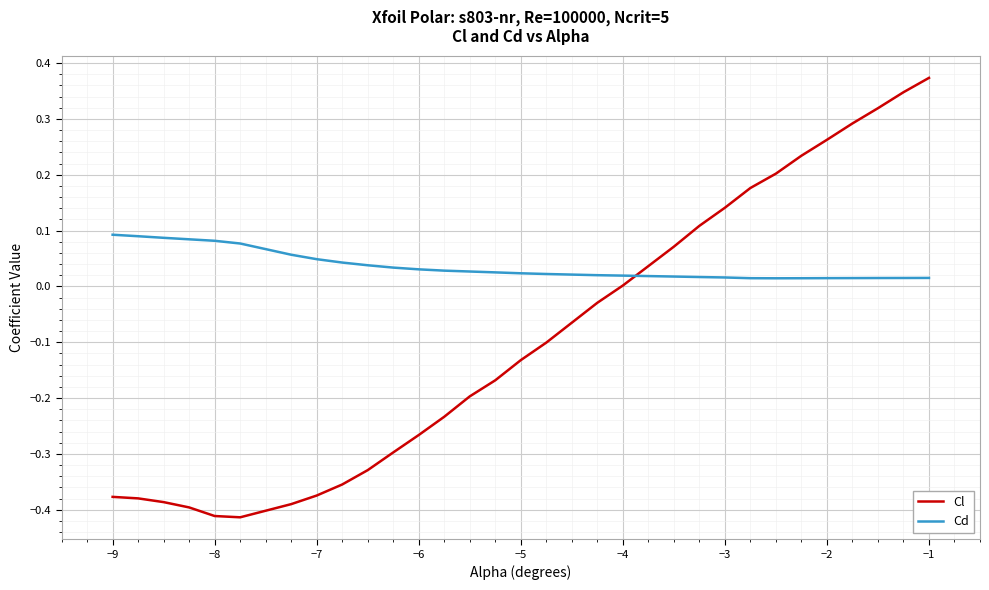

List the series in order of their overall mean, highest first.

Cd, Cl